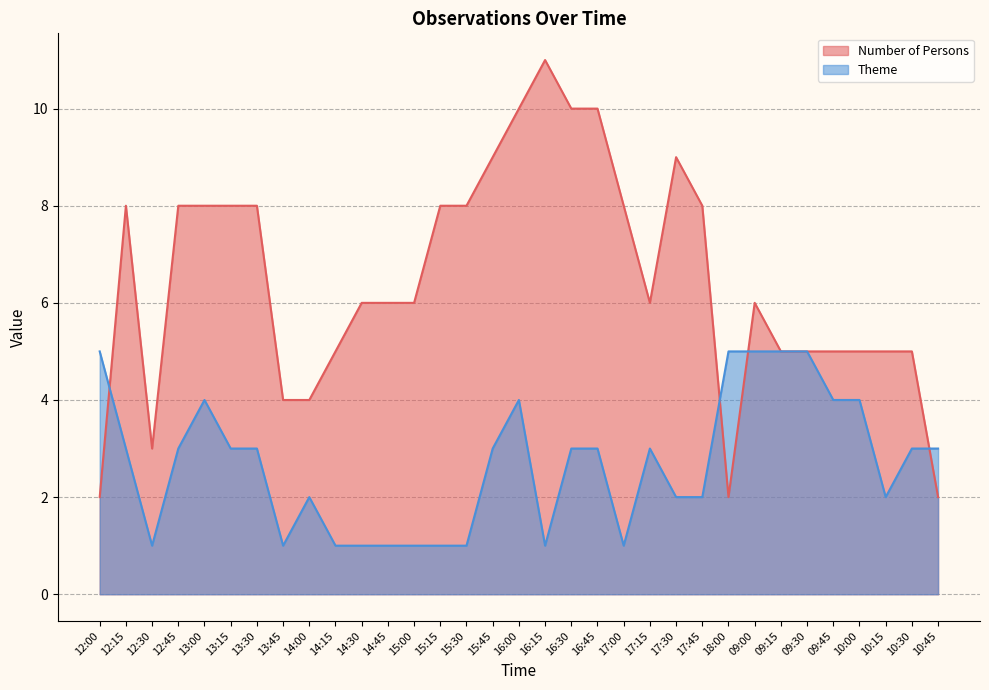

What is the sum of the Number of Persons values at 15:30 and 16:15?

19